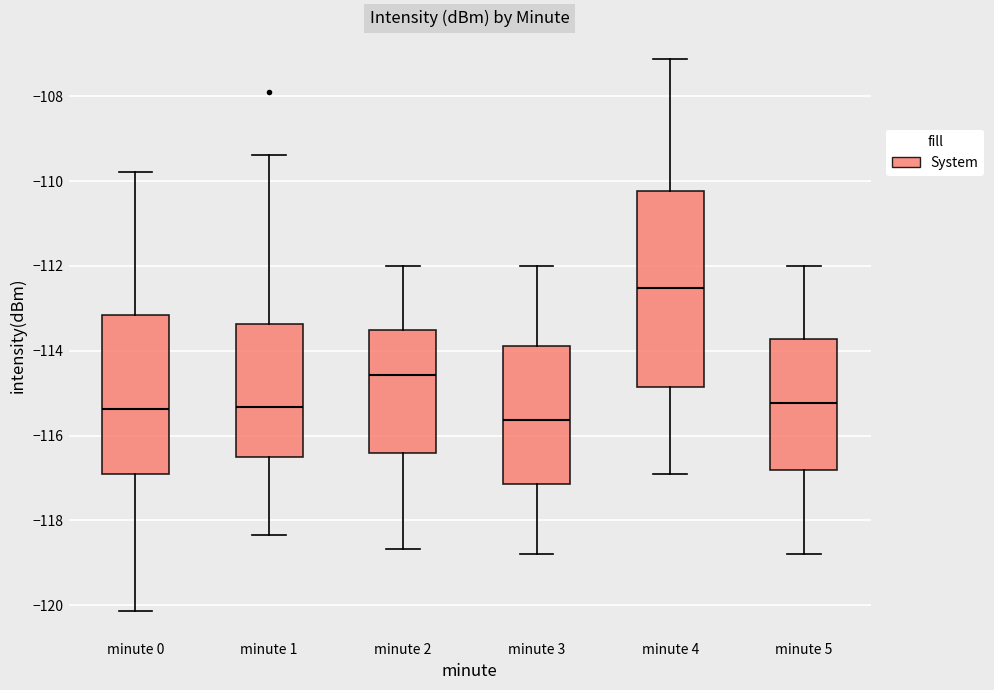

Comparing the boxes themselves (not the whiskers), which one is the tallest?

minute 4